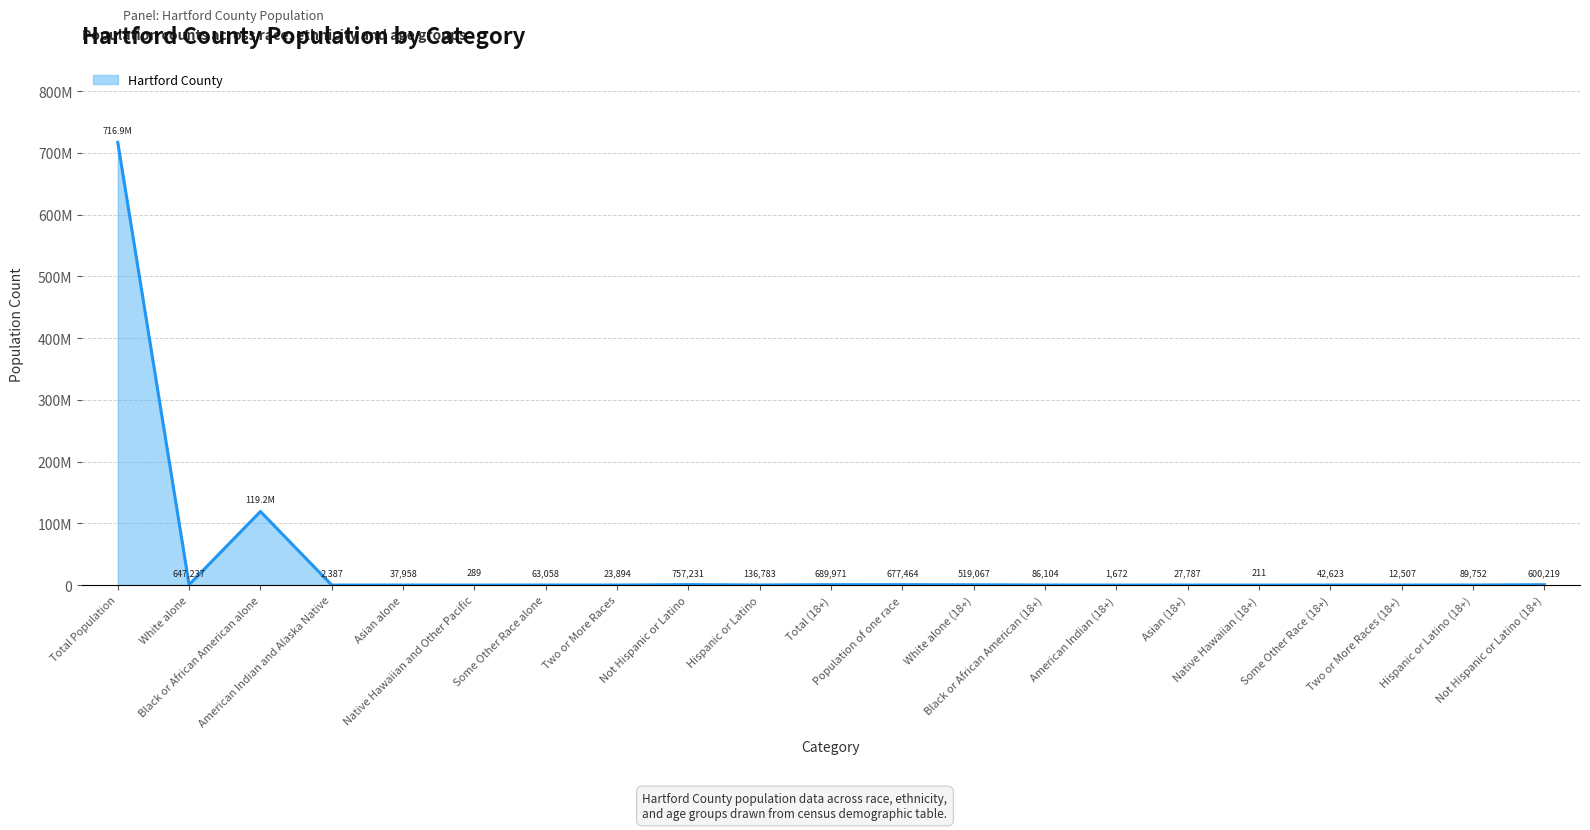

Is this an area chart (filled region under the line)?

Yes